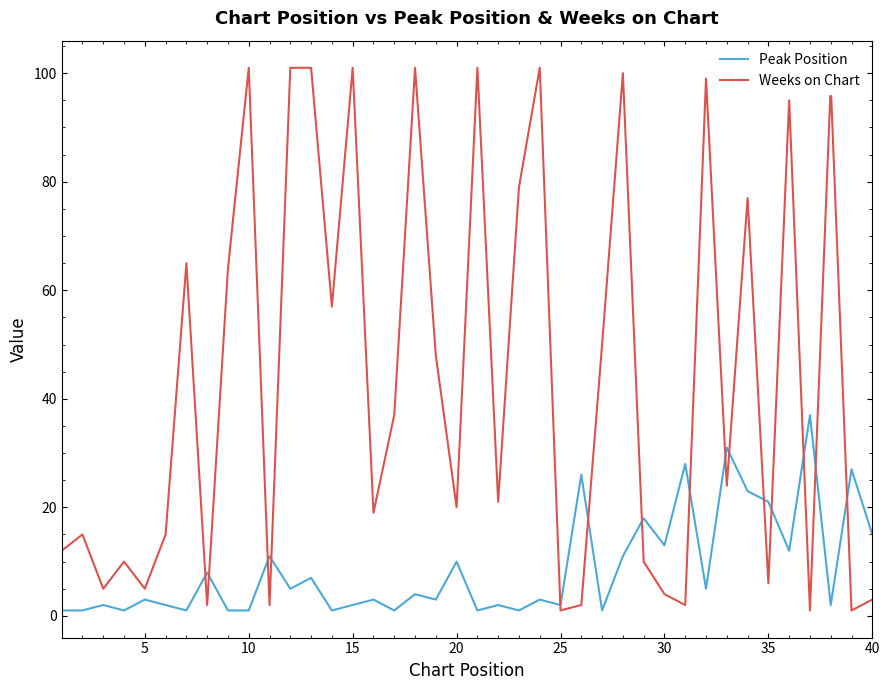

Which series has the largest total across all categories?

Weeks on Chart